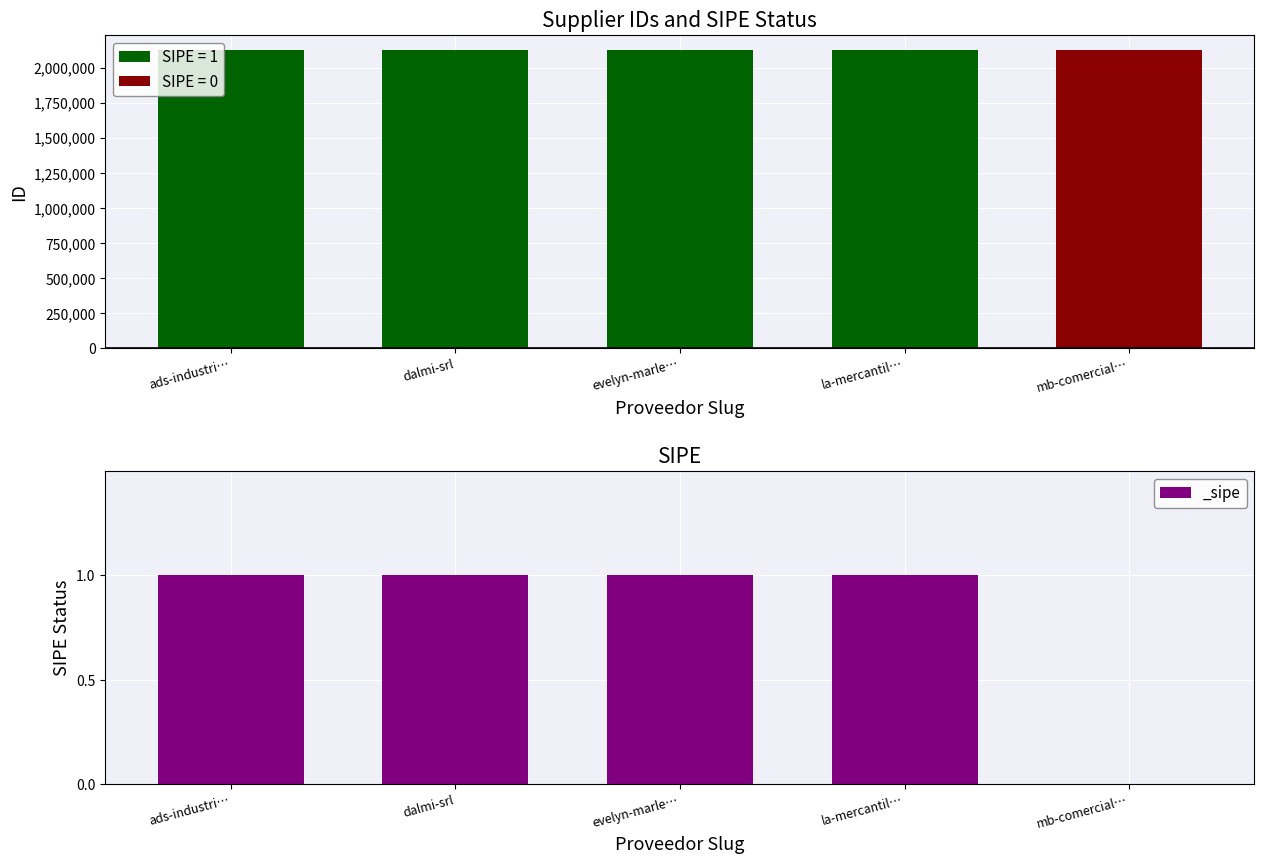

At which category does the chart reach its peak across all series?

evelyn-marle…